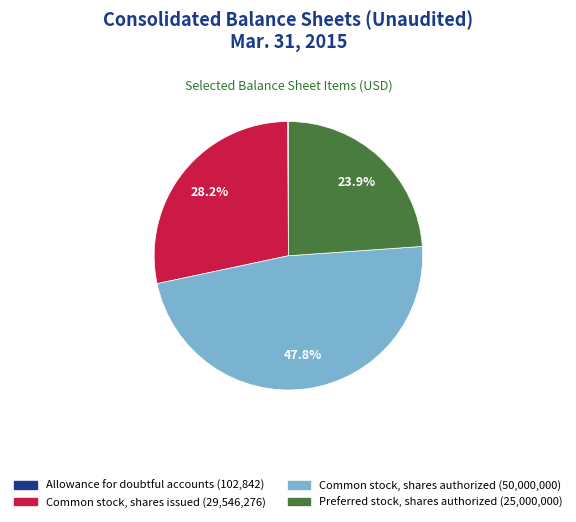

What percentage do Common stock, shares issued and Common stock, shares authorized together represent?

76.0%